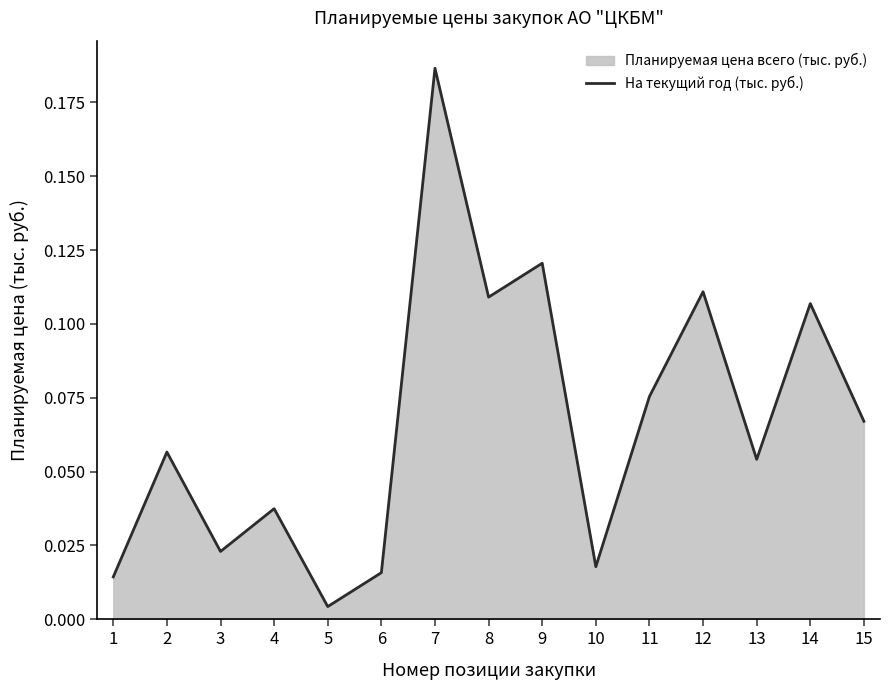

True or false: the data shows 0.0 at 4.

False